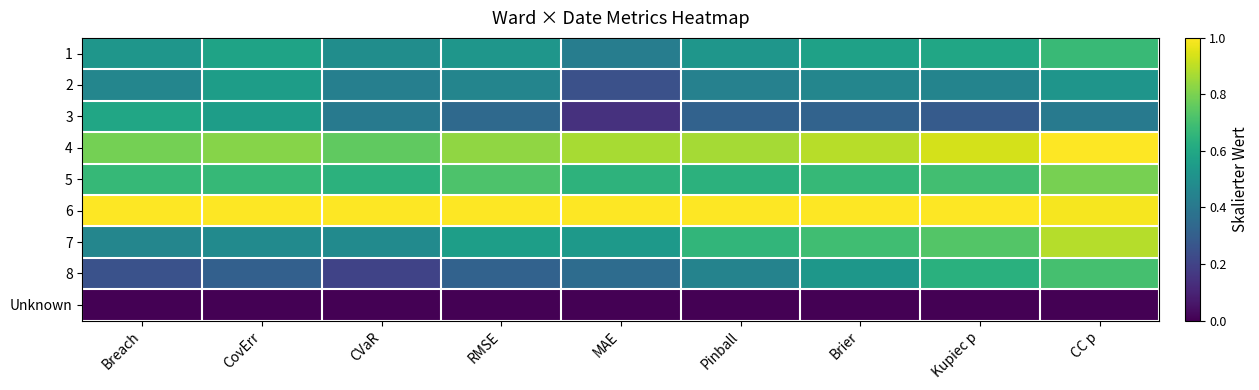

Reading left to right, what are all the values shown in this chart?

1: Breach=0.5	CovErr=0.6	CVaR=0.5	RMSE=0.5	MAE=0.4	Pinball=0.5	Brier=0.6	Kupiec p=0.6	CC p=0.7
2: Breach=0.5	CovErr=0.6	CVaR=0.4	RMSE=0.5	MAE=0.2	Pinball=0.4	Brier=0.5	Kupiec p=0.5	CC p=0.5
3: Breach=0.6	CovErr=0.6	CVaR=0.4	RMSE=0.3	MAE=0.1	Pinball=0.3	Brier=0.3	Kupiec p=0.3	CC p=0.4
4: Breach=0.8	CovErr=0.8	CVaR=0.8	RMSE=0.8	MAE=0.9	Pinball=0.9	Brier=0.9	Kupiec p=0.9	CC p=1.0
5: Breach=0.7	CovErr=0.7	CVaR=0.6	RMSE=0.7	MAE=0.6	Pinball=0.6	Brier=0.7	Kupiec p=0.7	CC p=0.8
6: Breach=1.0	CovErr=1.0	CVaR=1.0	RMSE=1.0	MAE=1.0	Pinball=1.0	Brier=1.0	Kupiec p=1.0	CC p=1.0
7: Breach=0.5	CovErr=0.5	CVaR=0.5	RMSE=0.6	MAE=0.5	Pinball=0.7	Brier=0.7	Kupiec p=0.7	CC p=0.9
8: Breach=0.2	CovErr=0.3	CVaR=0.2	RMSE=0.3	MAE=0.4	Pinball=0.4	Brier=0.5	Kupiec p=0.6	CC p=0.7
Unknown: Breach=0.0	CovErr=0.0	CVaR=0.0	RMSE=0.0	MAE=0.0	Pinball=0.0	Brier=0.0	Kupiec p=0.0	CC p=0.0